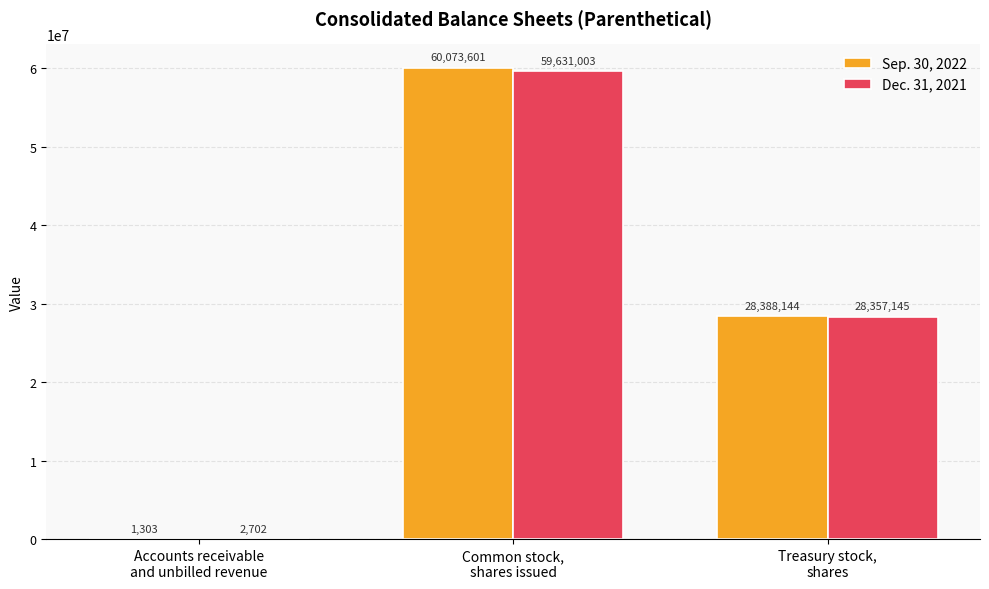

Reading left to right, transcribe all the data shown in this chart.

Sep. 30, 2022: Accounts receivable
and unbilled revenue=1303	Common stock,
shares issued=60073601	Treasury stock,
shares=28388144
Dec. 31, 2021: Accounts receivable
and unbilled revenue=2702	Common stock,
shares issued=59631003	Treasury stock,
shares=28357145